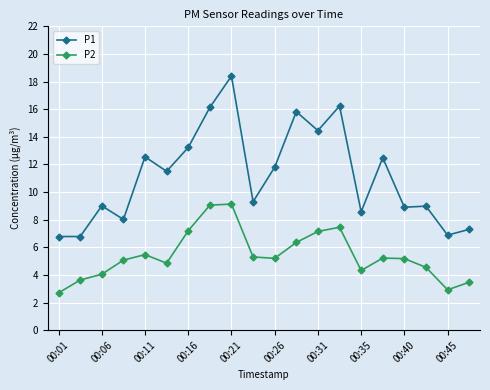

What is the value of the P1 point at the 5th from the left?

12.6